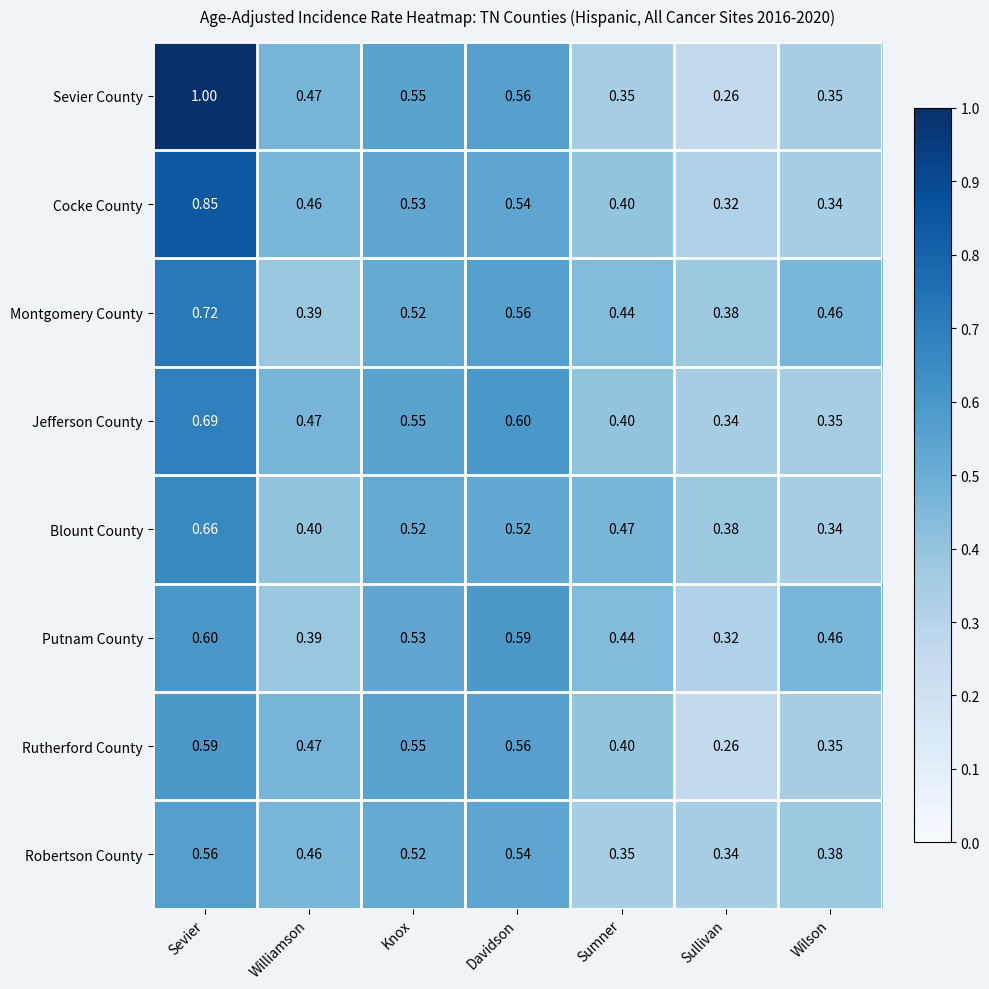

Which label corresponds to the largest value in the chart?

Sevier